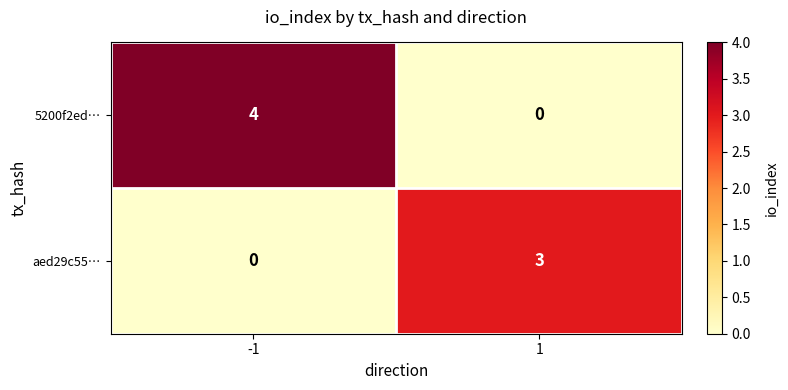

What is the difference between the 5200f2ed… values at -1 and 1?

4